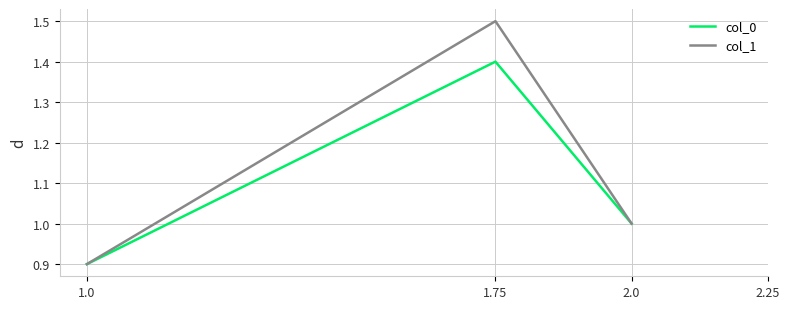

Which series has the largest range (max minus min)?

col_1